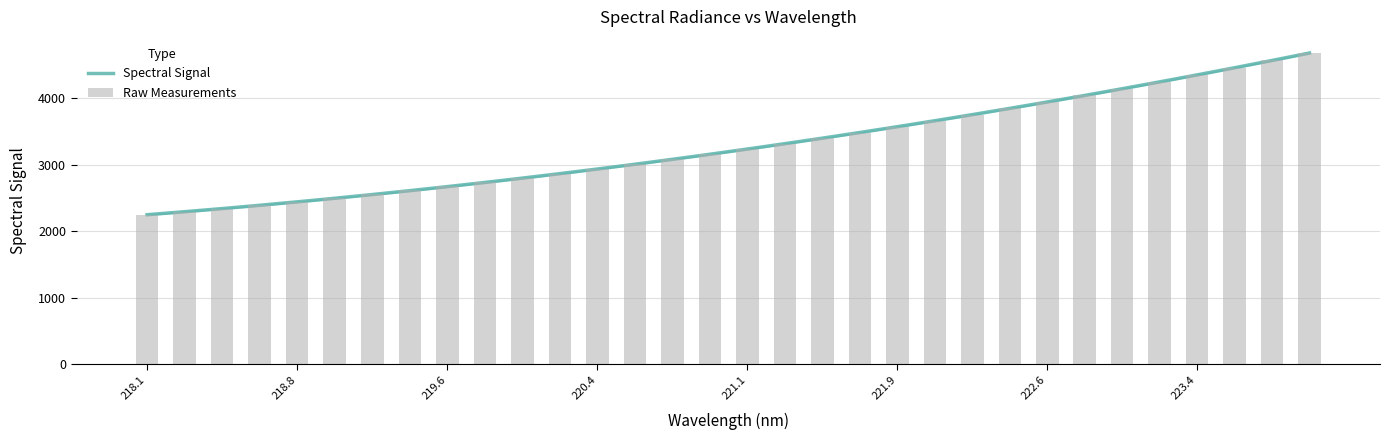

What are all the series names shown in the legend?

Spectral Signal, Raw Measurements